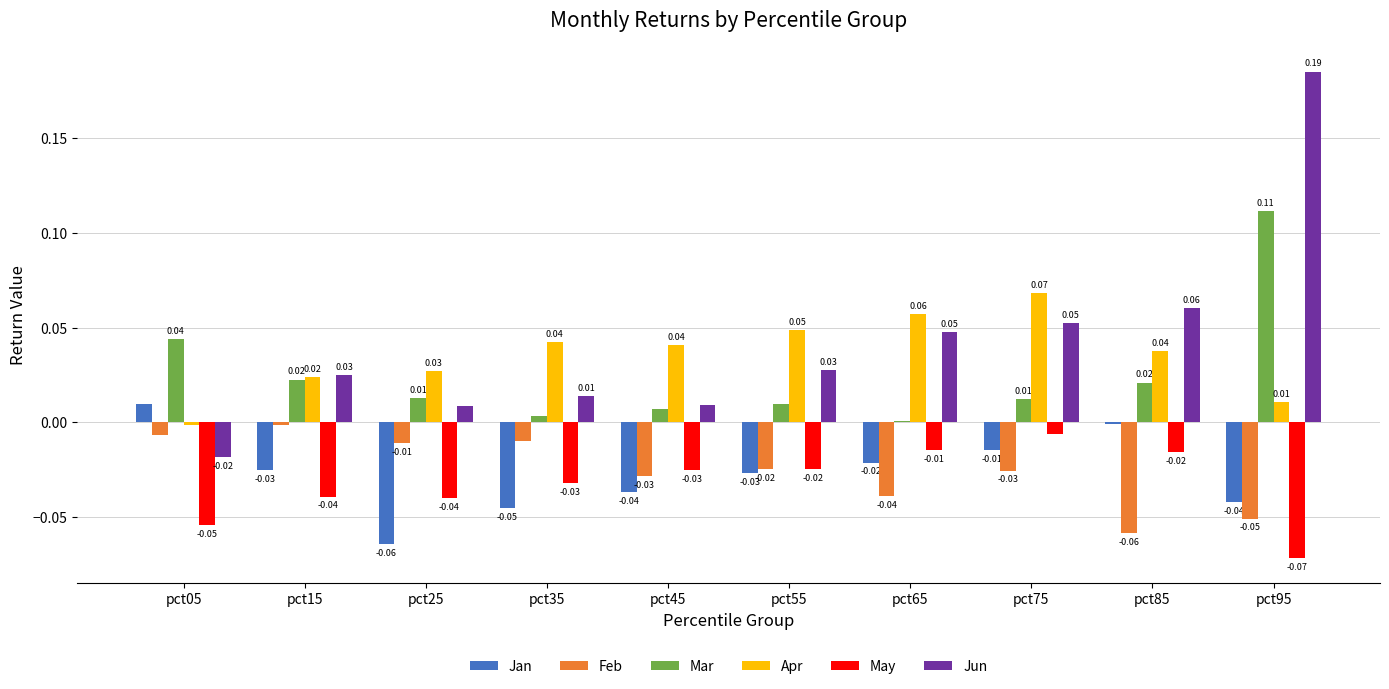

Is the value of Feb at pct75 greater than the value of Jan at pct65?

No